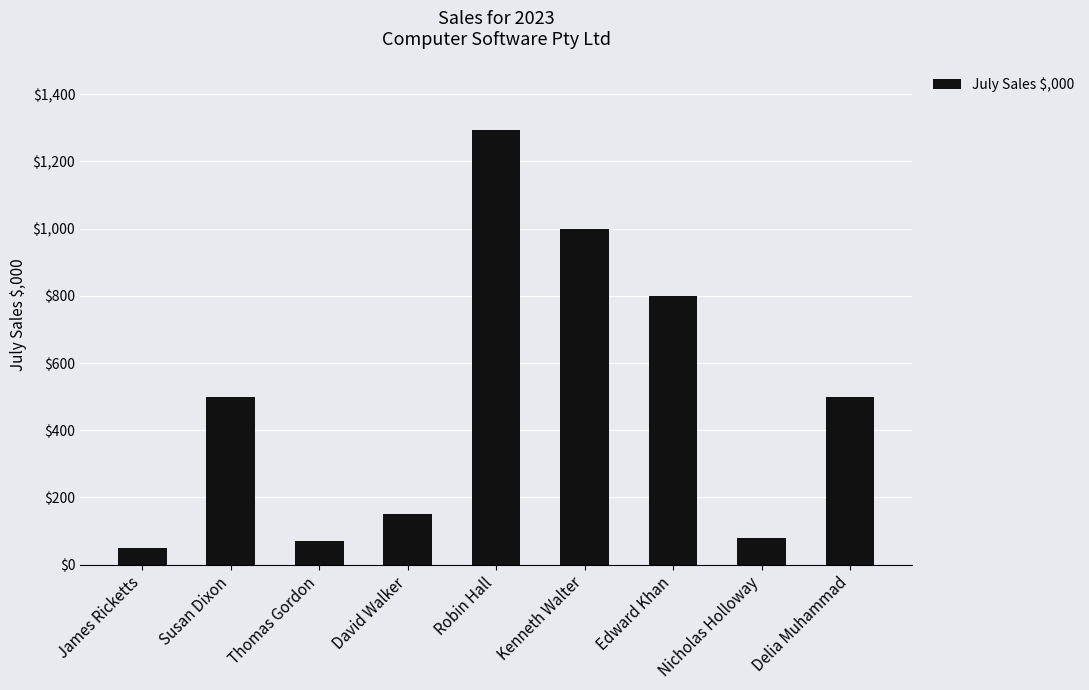

What value does the data have at Nicholas Holloway?

80